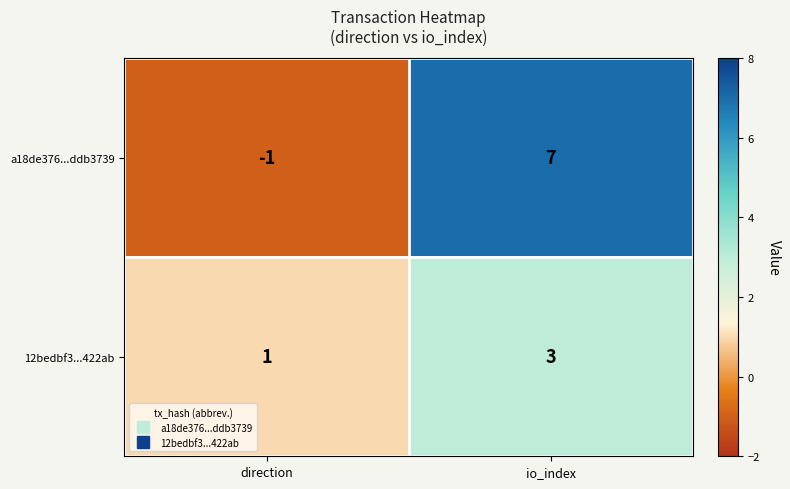

Between direction and io_index, which series saw the biggest shift?

a18de376...ddb3739